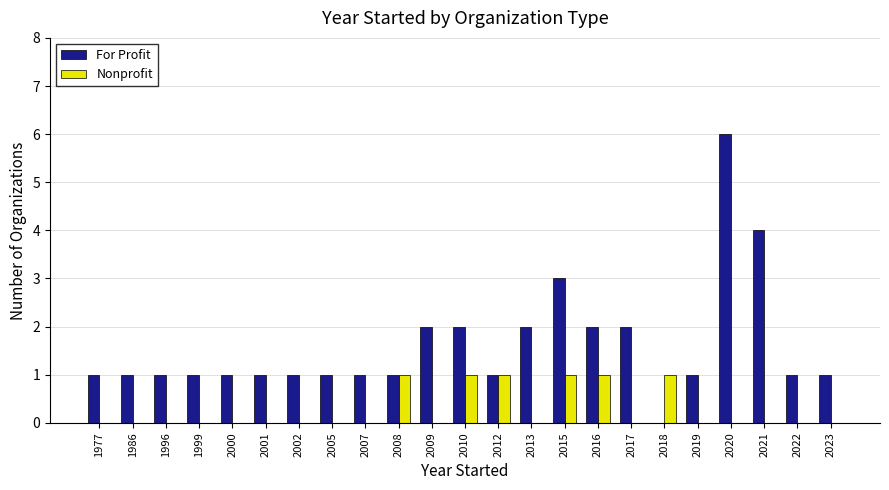

What are all the series names shown in the legend?

For Profit, Nonprofit